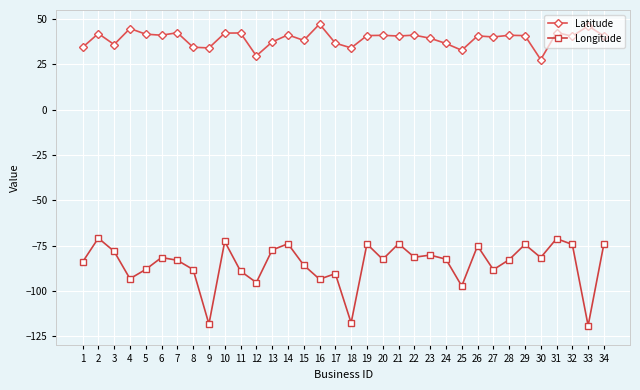

At which category does Longitude reach its first local valley?

4